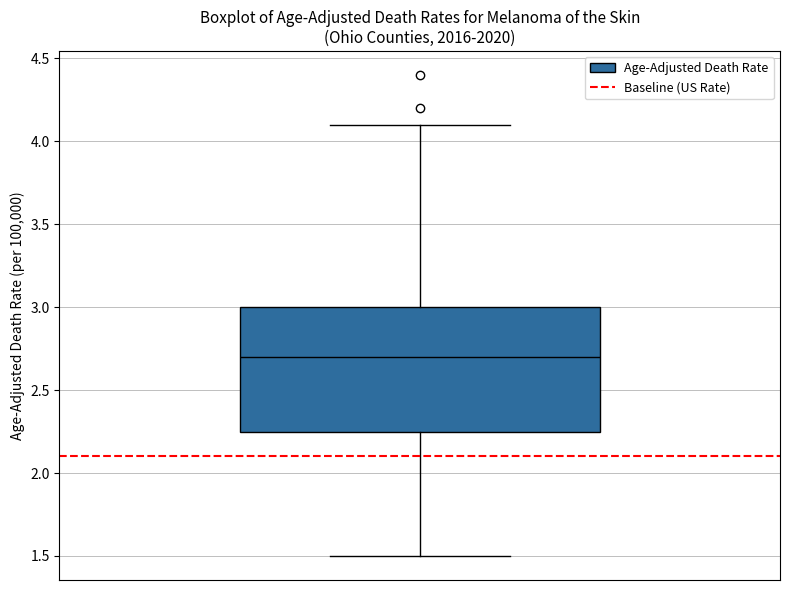

Read this box plot against the y-axis: the position of the median line, the range covered by the box, and the ends of both whiskers. The values are not printed on the chart, so give them approximately, as read against the axis.

median 2.70, box 2.25 to 3.00, whiskers 1.50 to 4.10